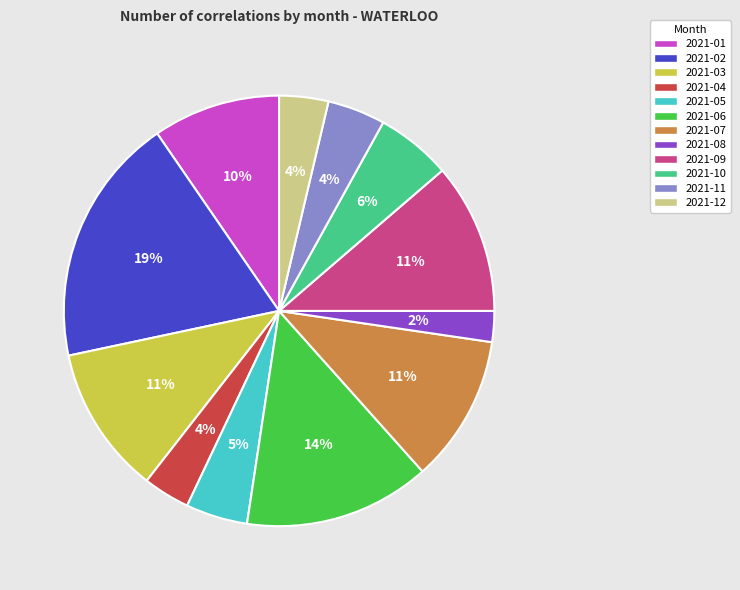

Count the number of slices in the pie.

12